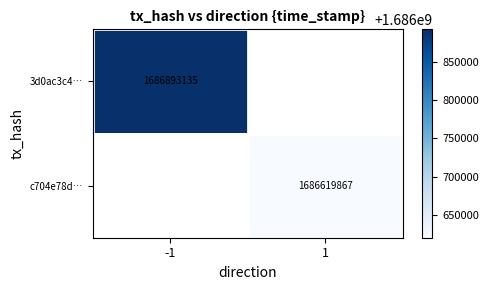

Is the value of 3d0ac3c4… at -1 greater than the value of c704e78d… at 1?

Yes